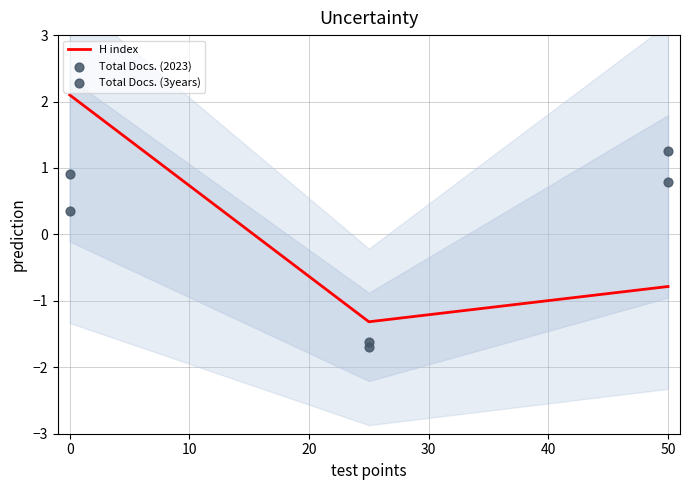

Which series contains the lowest Y value?

Total Docs. (3years)